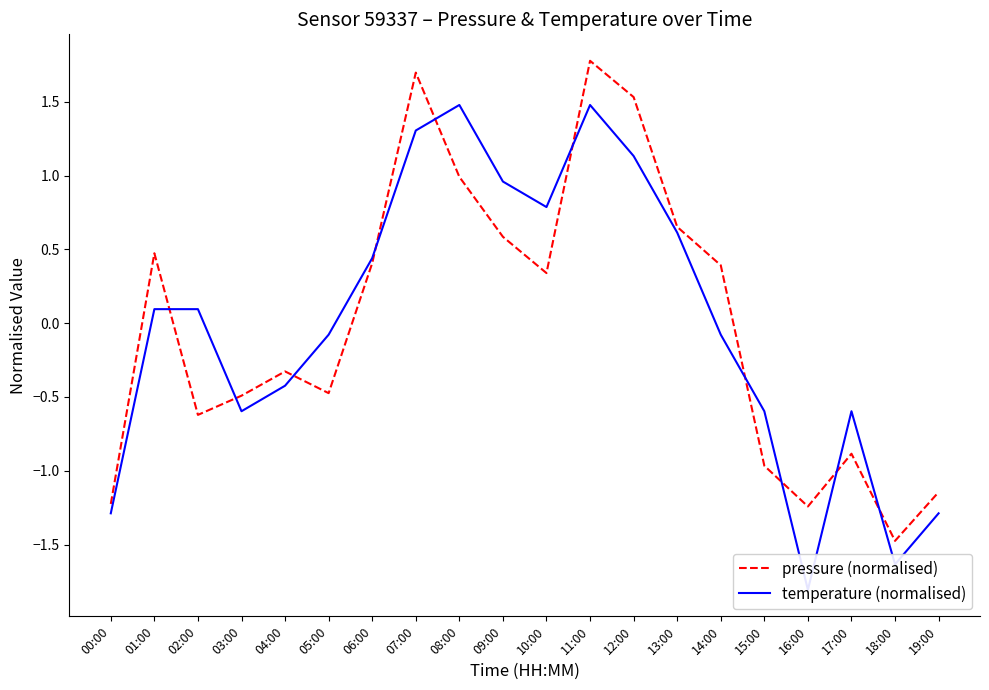

What are all the series names shown in the legend?

pressure (normalised), temperature (normalised)